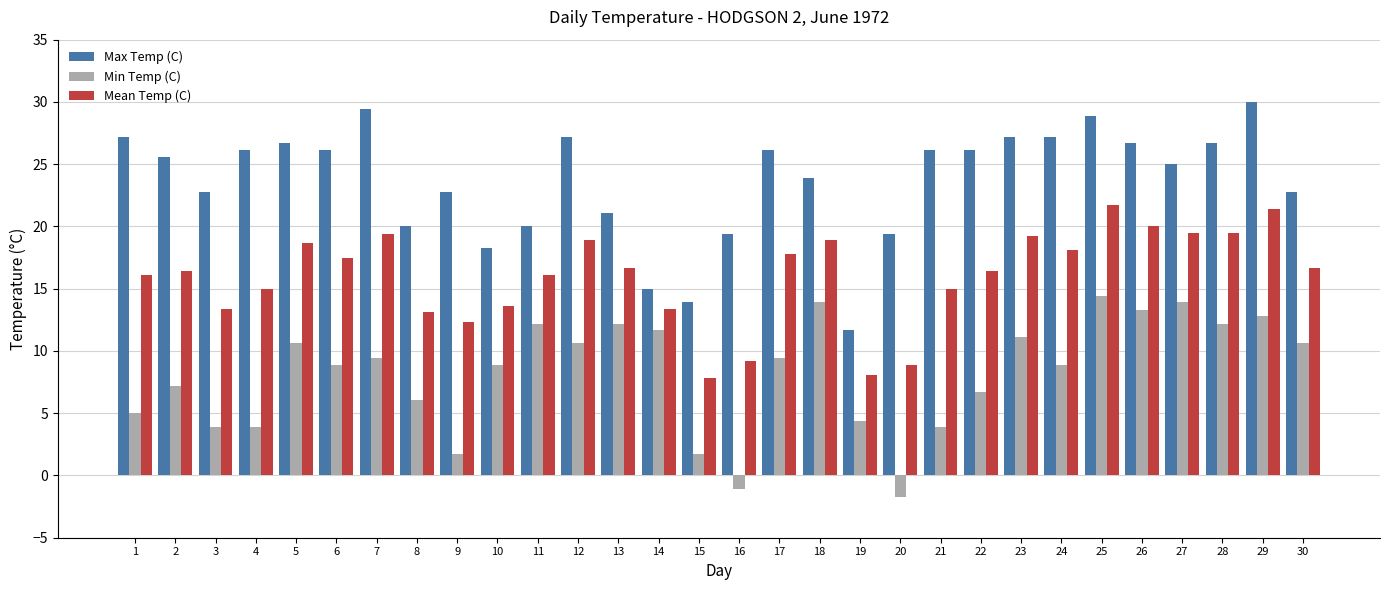

Where is Min Temp (C) nearest to the value 6?

8